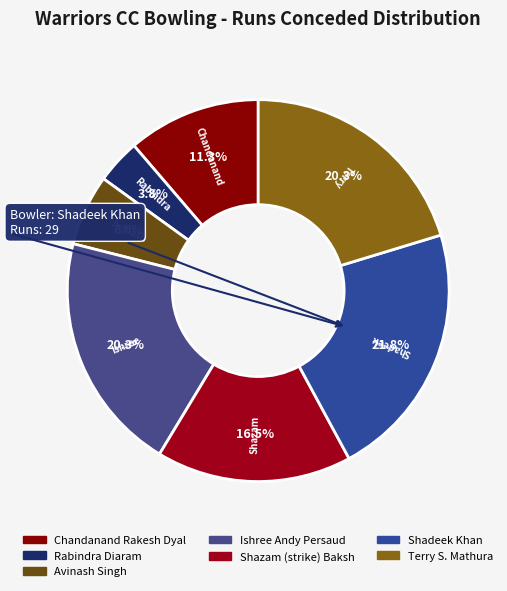

Which category has the smallest portion of the pie?

Rabindra Diaram